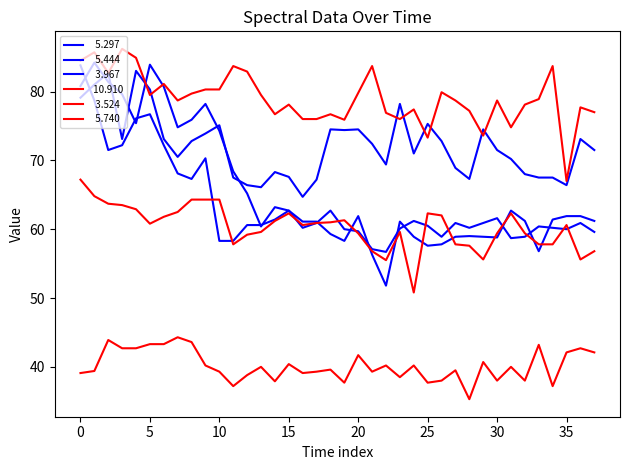

Is this an area chart (filled region under the line)?

No